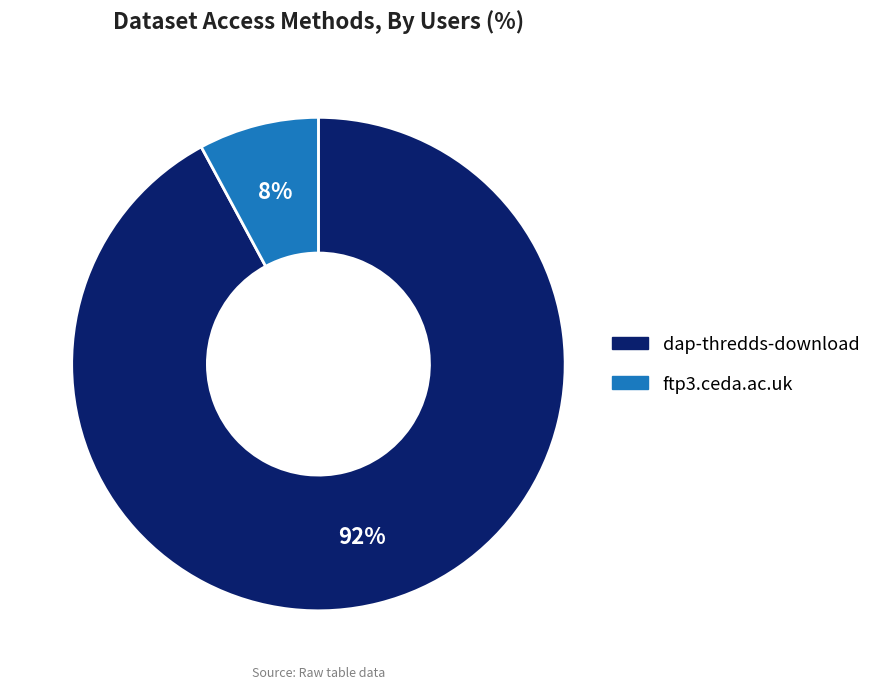

How many slices are in this pie chart?

2